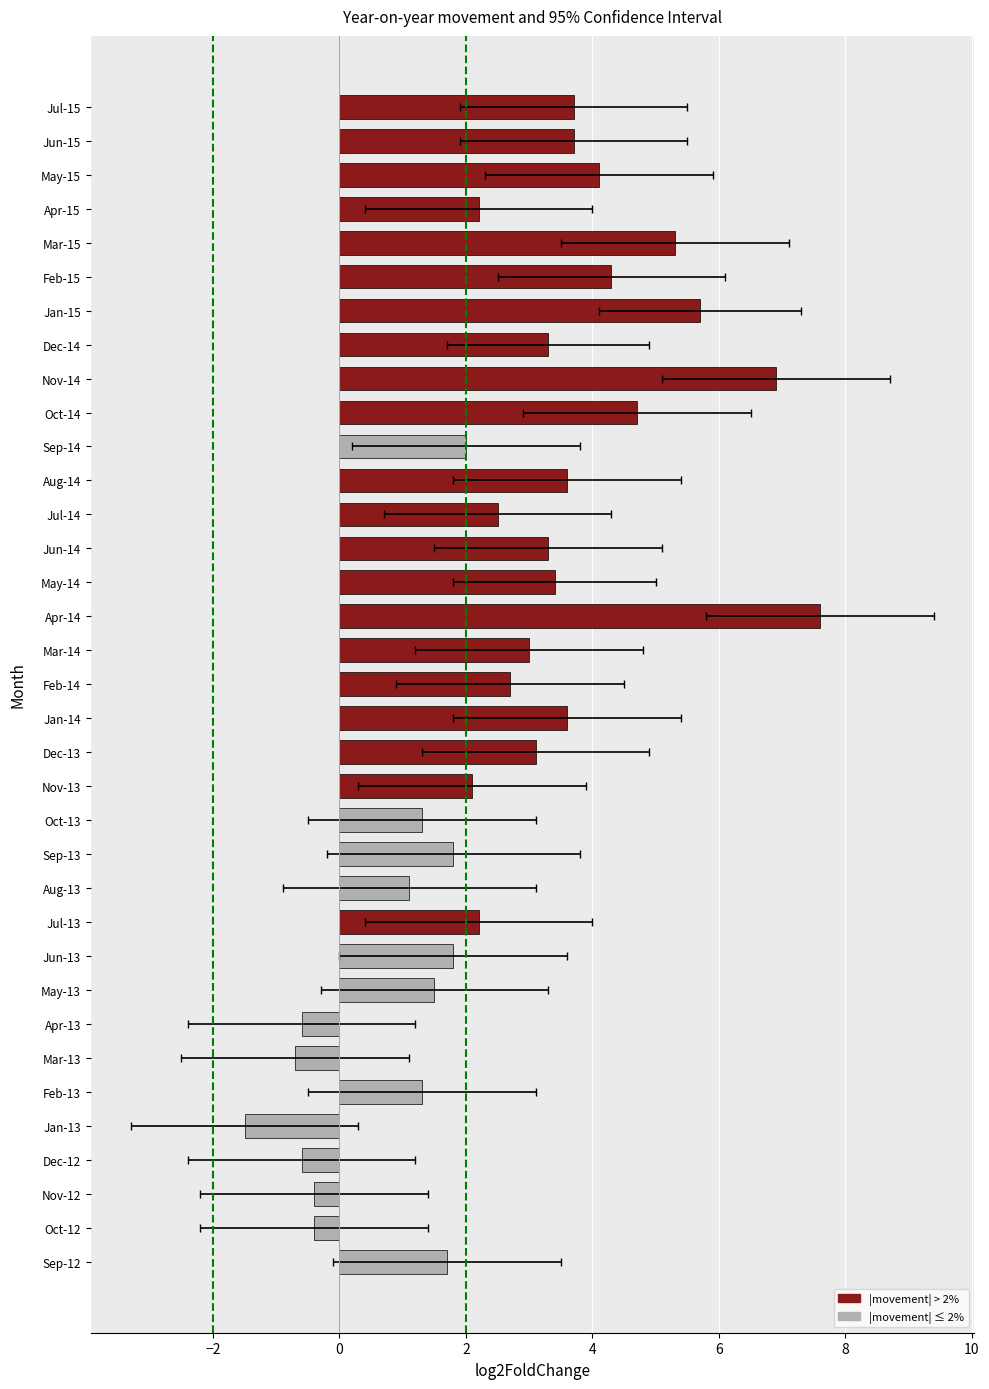

How many values are above zero?

29